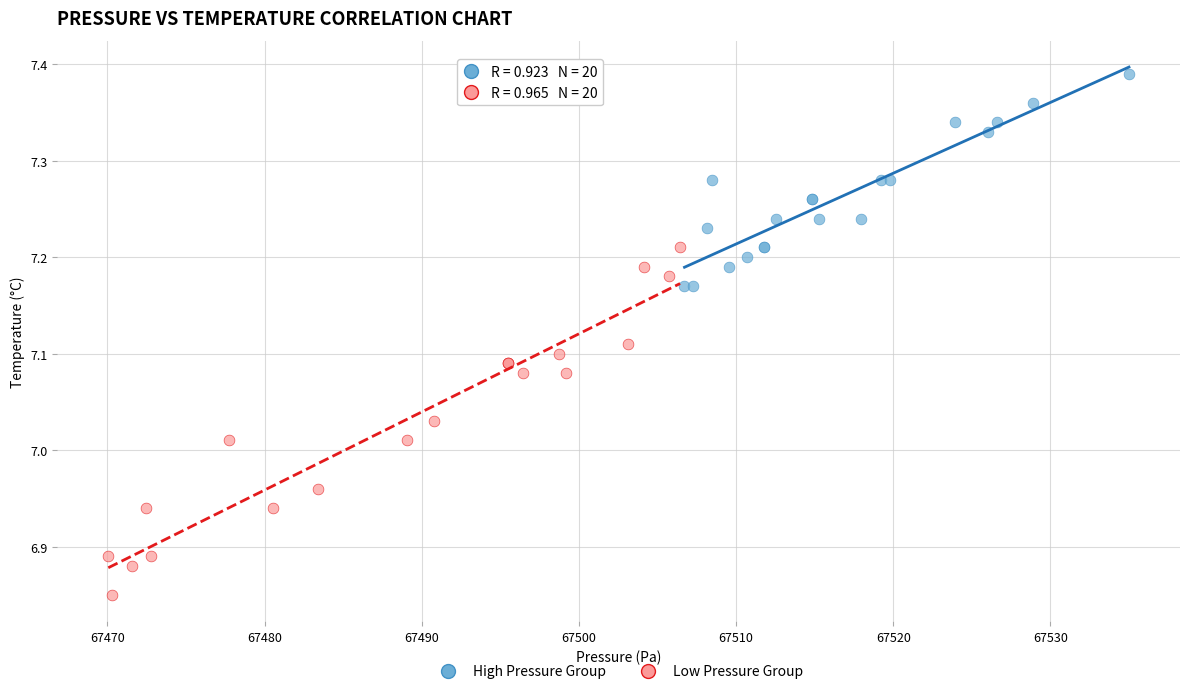

Which series reaches the minimum Y coordinate?

Low Pressure Group